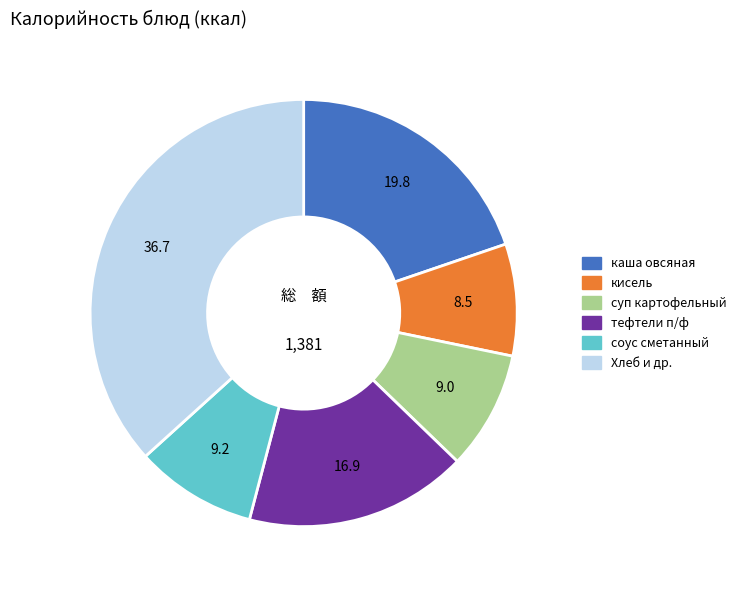

Is there any slice that represents more than half of the pie?

No